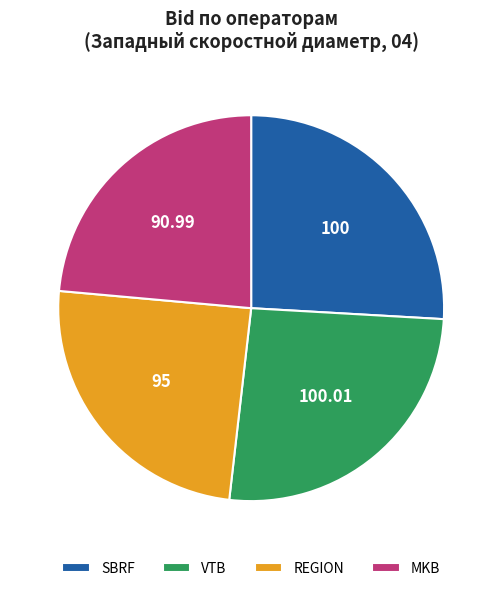

Count the number of slices in the pie.

4